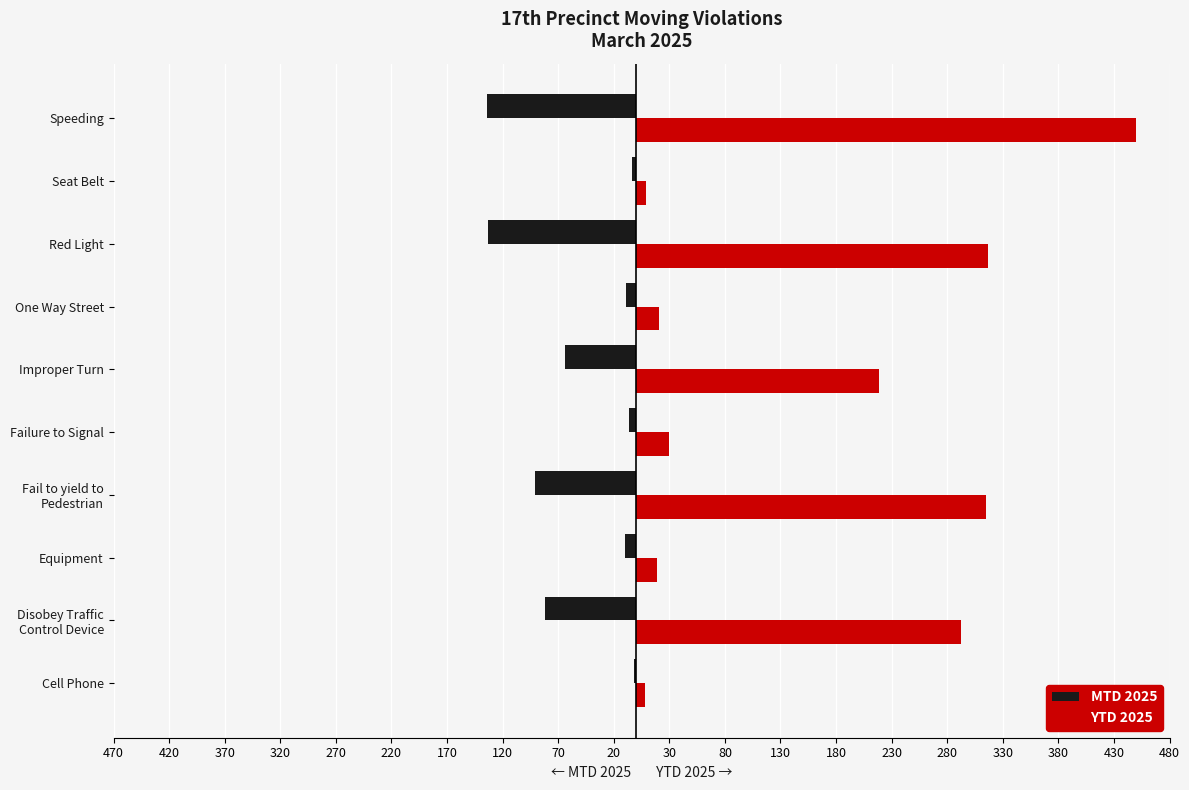

What are all the series names shown in the legend?

MTD 2025, YTD 2025